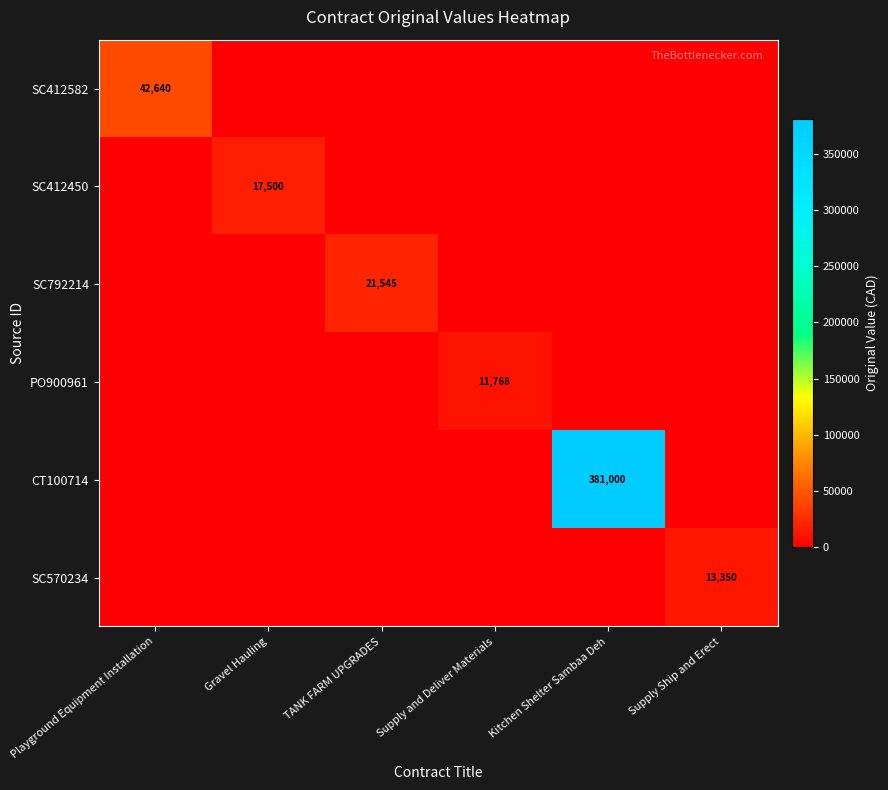

The SC570234 series shows 0.0 at Supply and Deliver Materials. True or false?

True